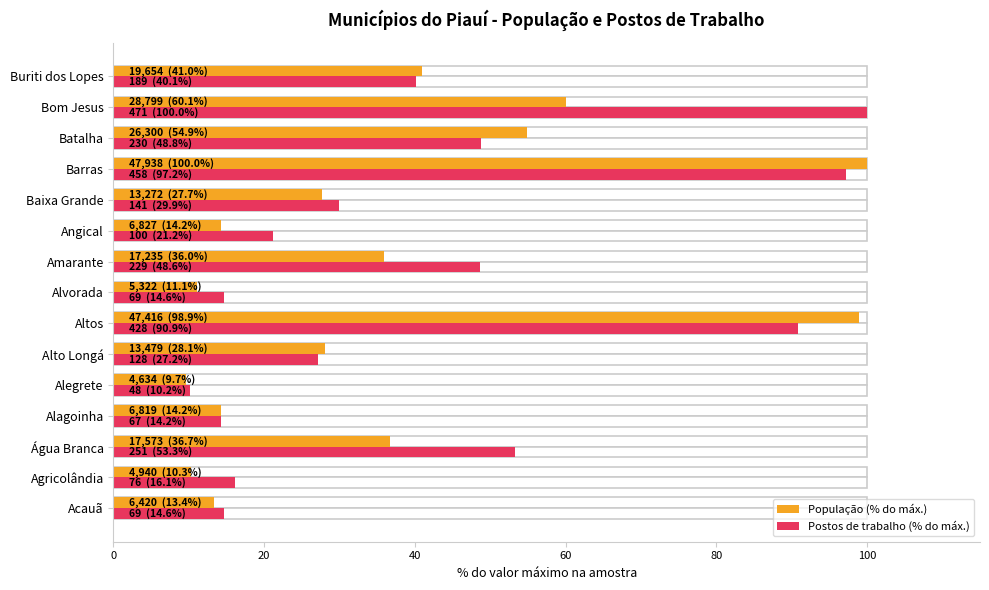

Where does the Postos de trabalho (% do máx.) series first go above 29?

Água Branca